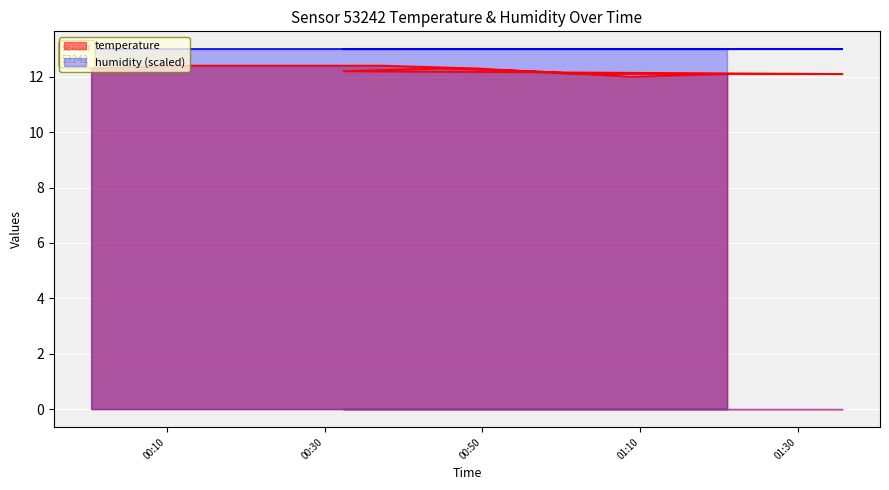

What is the change in value from 2023-11-19T00:37:14 to 2023-11-19T01:21:05?

-0.3